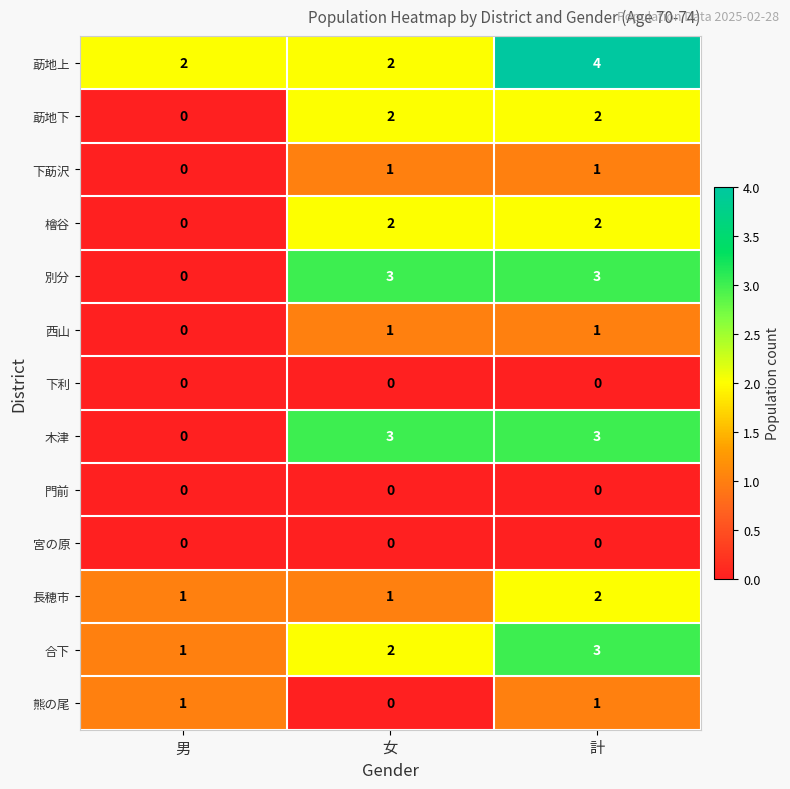

Is it true that 西山 equals -1 at 男?

False